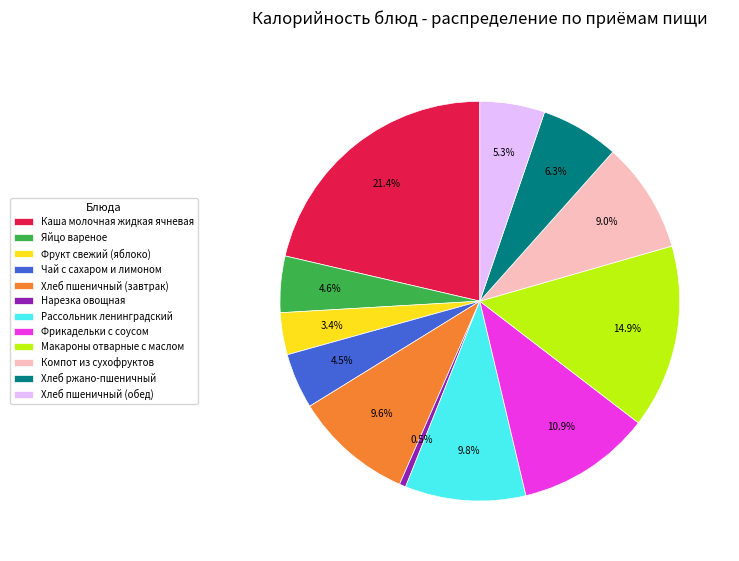

What percentage is the Хлеб пшеничный (обед) slice, to the nearest percent?

5%